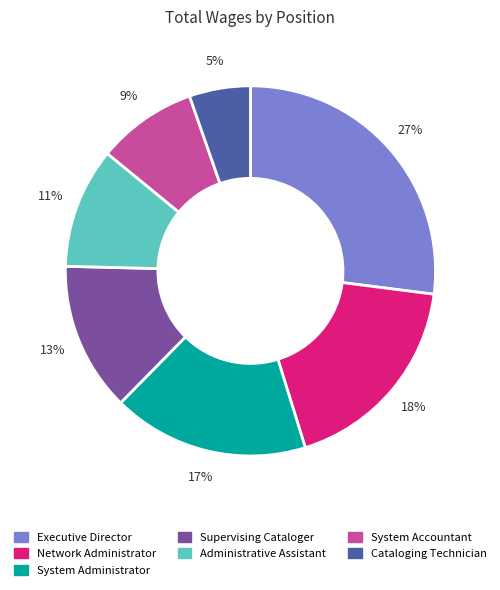

Is Administrative Assistant the majority of the pie?

No